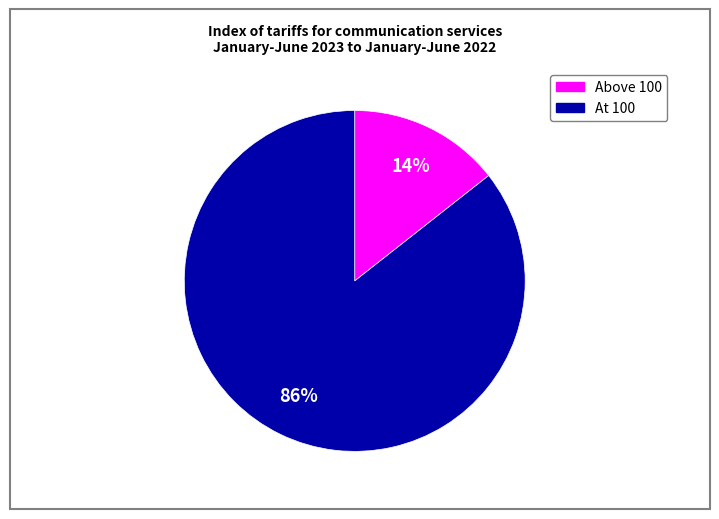

To the nearest percent, what is the average slice percentage?

50%